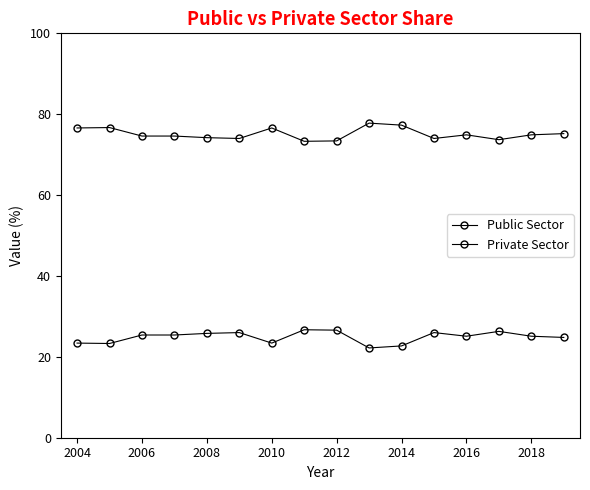

Count the number of data series in this chart.

2